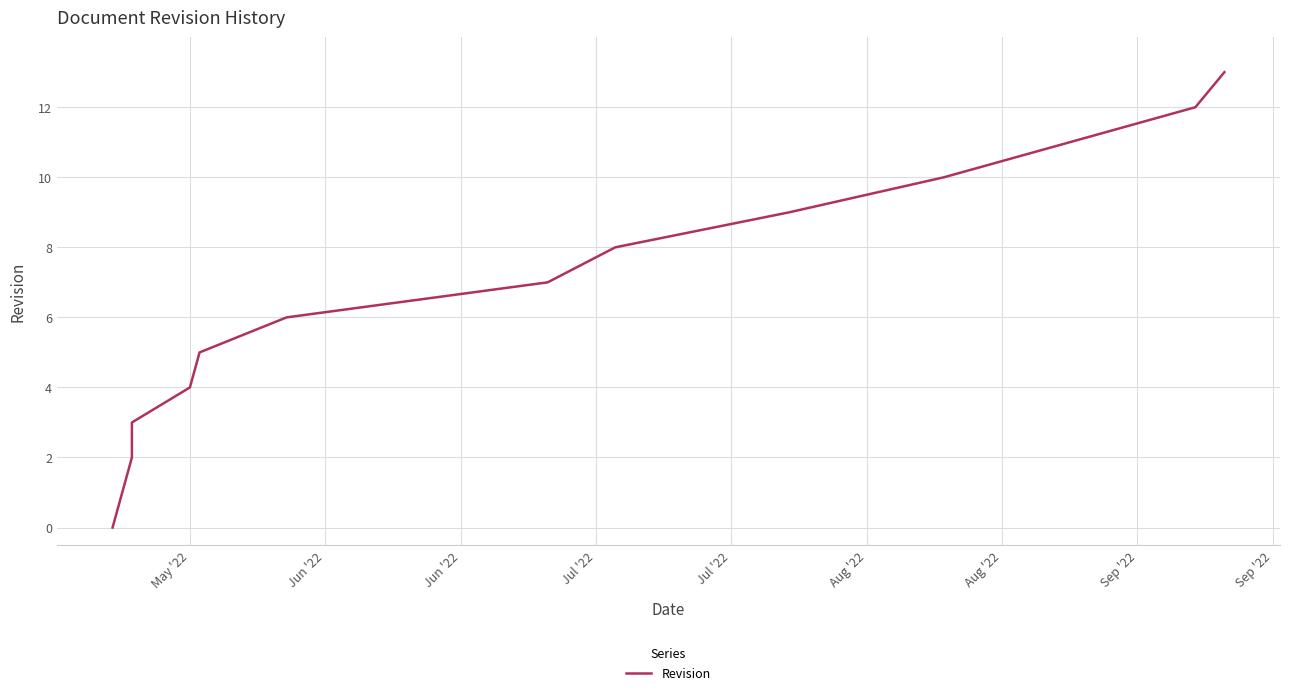

How many data points are less than 7?

7